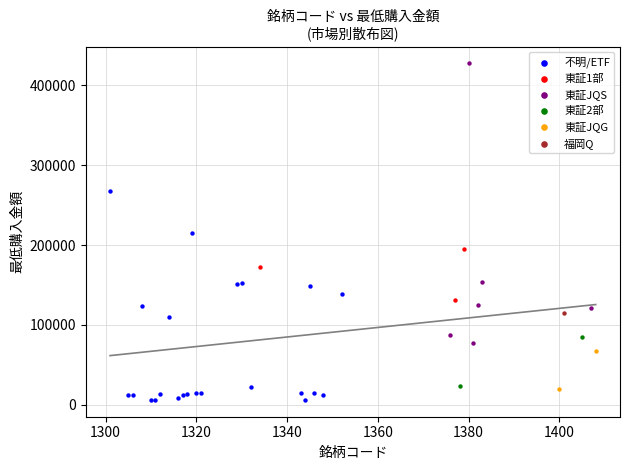

What are all the series names shown in the legend?

不明/ETF, 東証1部, 東証JQS, 東証2部, 東証JQG, 福岡Q